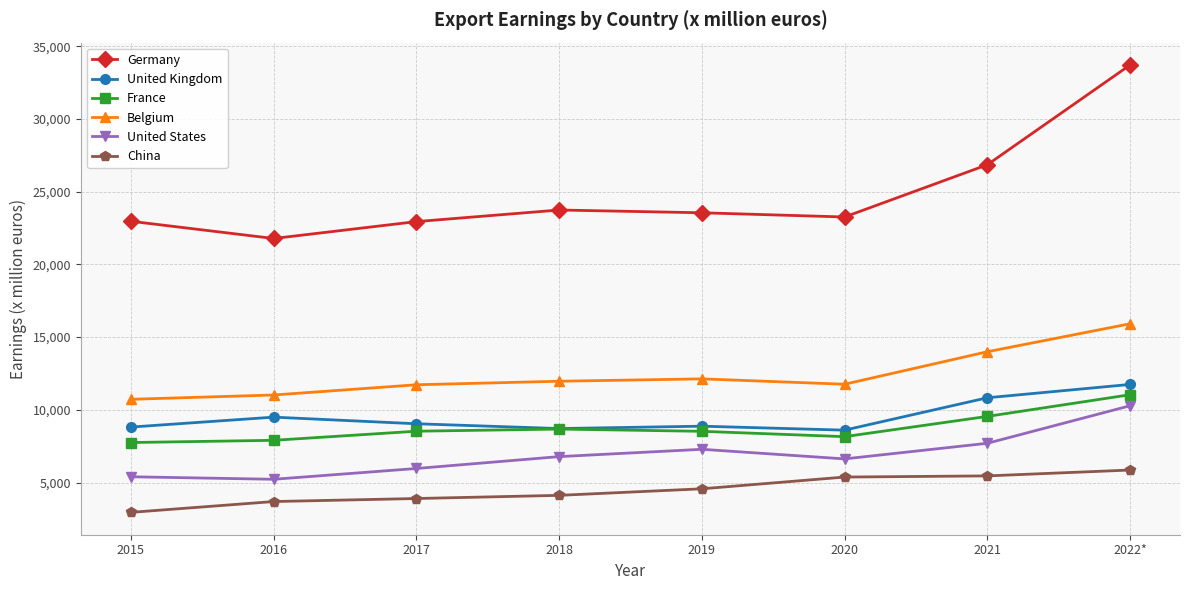

What is the label of the 5th point from the right?

2018